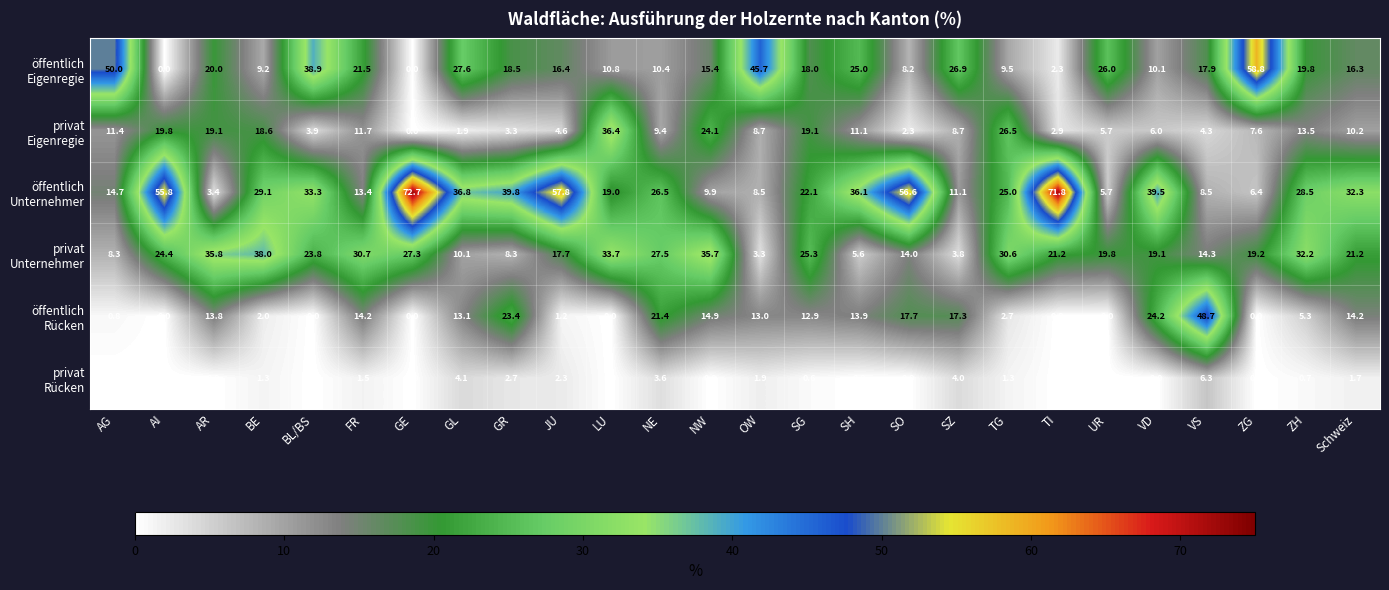

What is the difference between the highest and lowest values at SG?

24.7